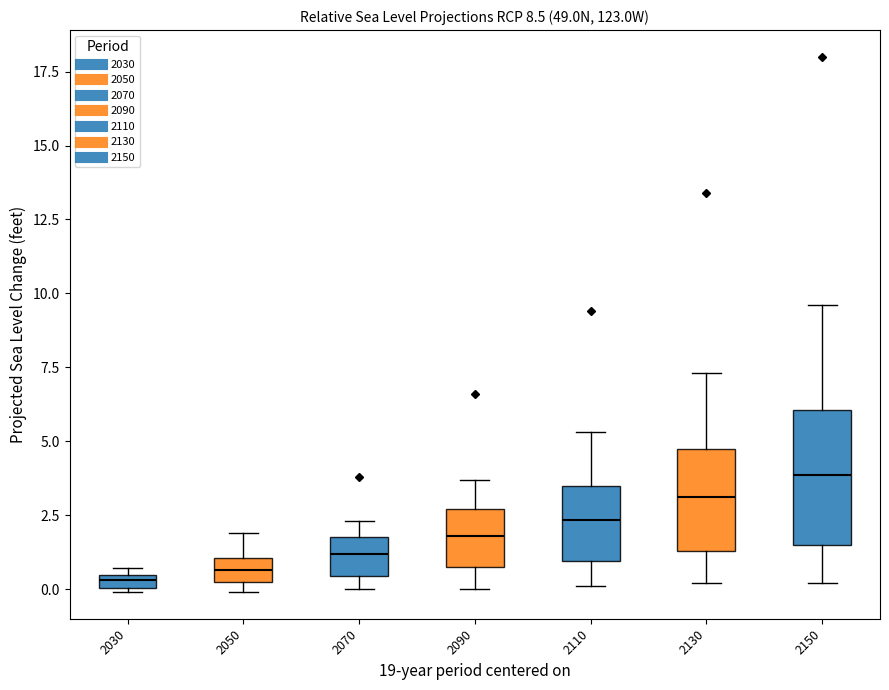

Comparing the boxes themselves (not the whiskers), which one is the tallest?

2150